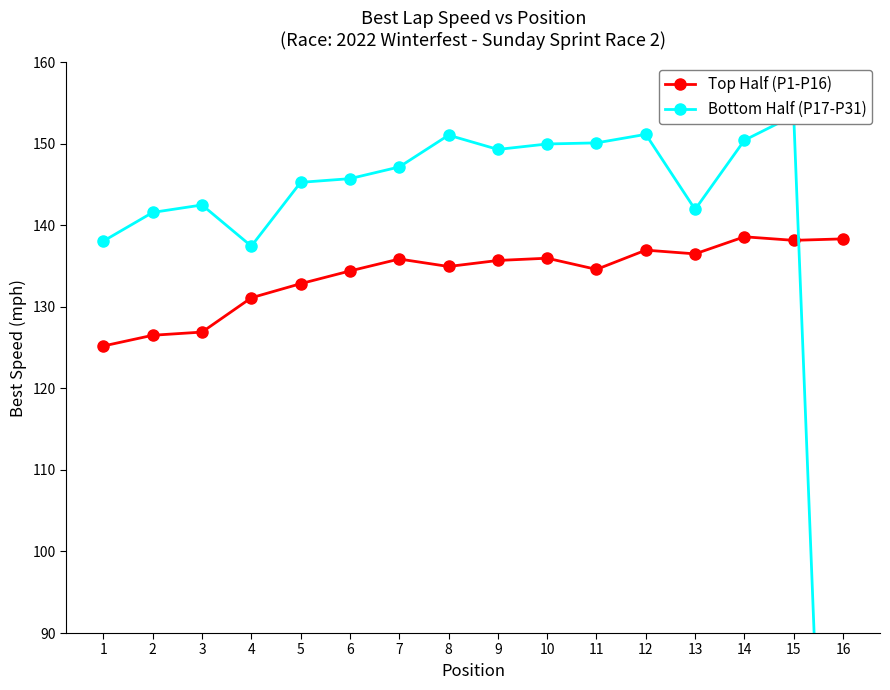

True or false: Bottom Half (P17-P31) and Top Half (P1-P16) intersect in this chart.

True